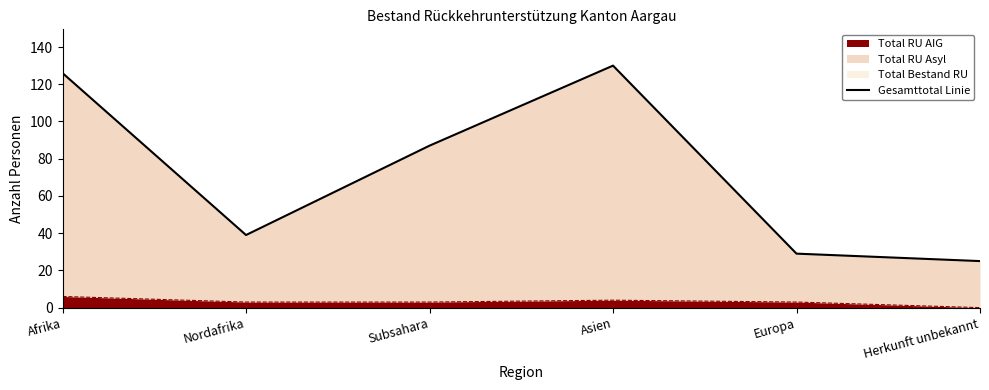

What is the label of the 6th point from the left?

Herkunft unbekannt